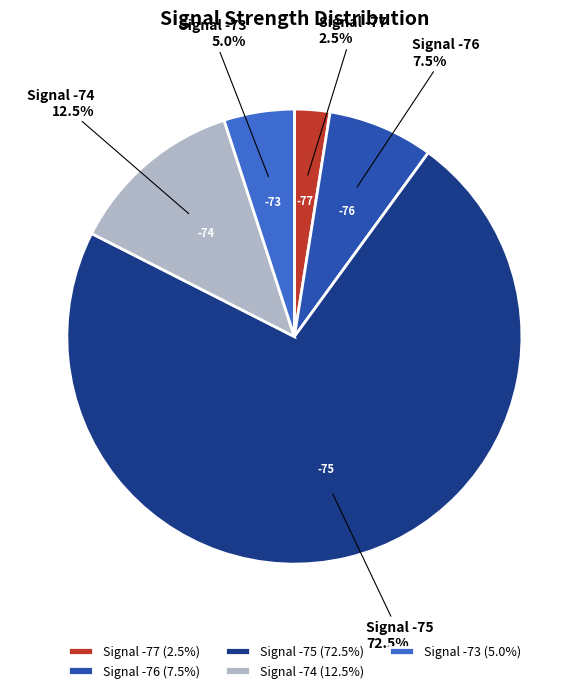

How much of the chart is everything except Signal -73?

95.0%